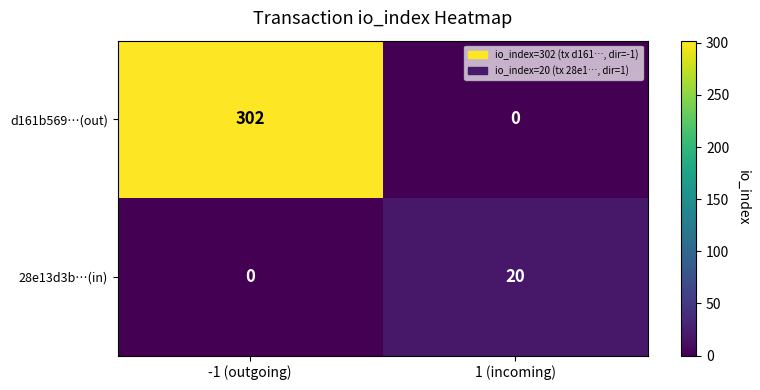

What is the greatest value displayed?

302